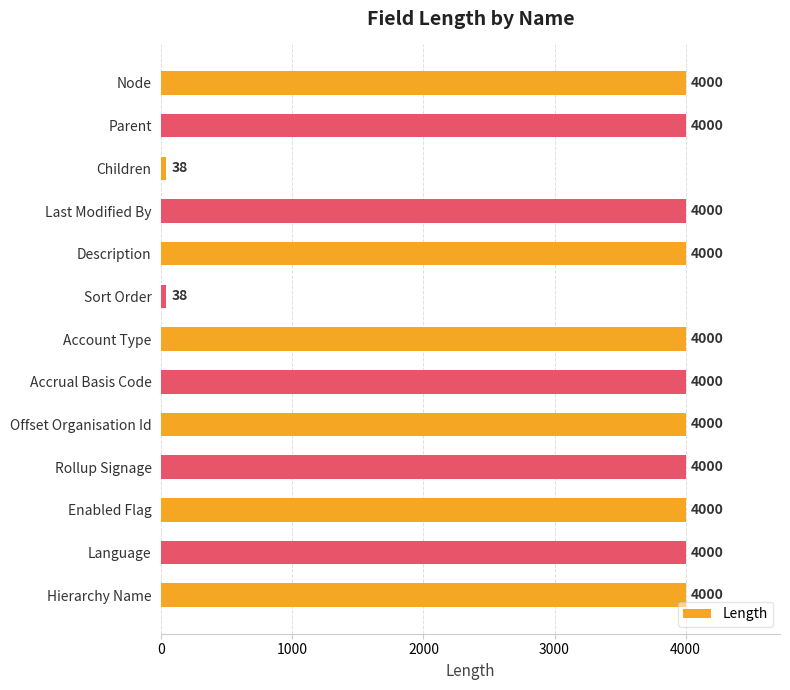

Between Hierarchy Name and Children, which is larger?

Hierarchy Name